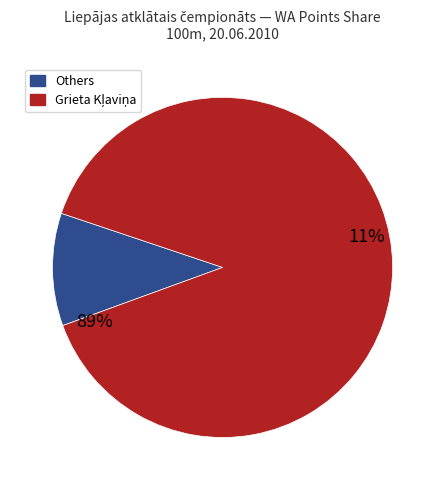

Combined, do Anna Taimiņa and Katrīna Grantiņa account for over 50%?

No